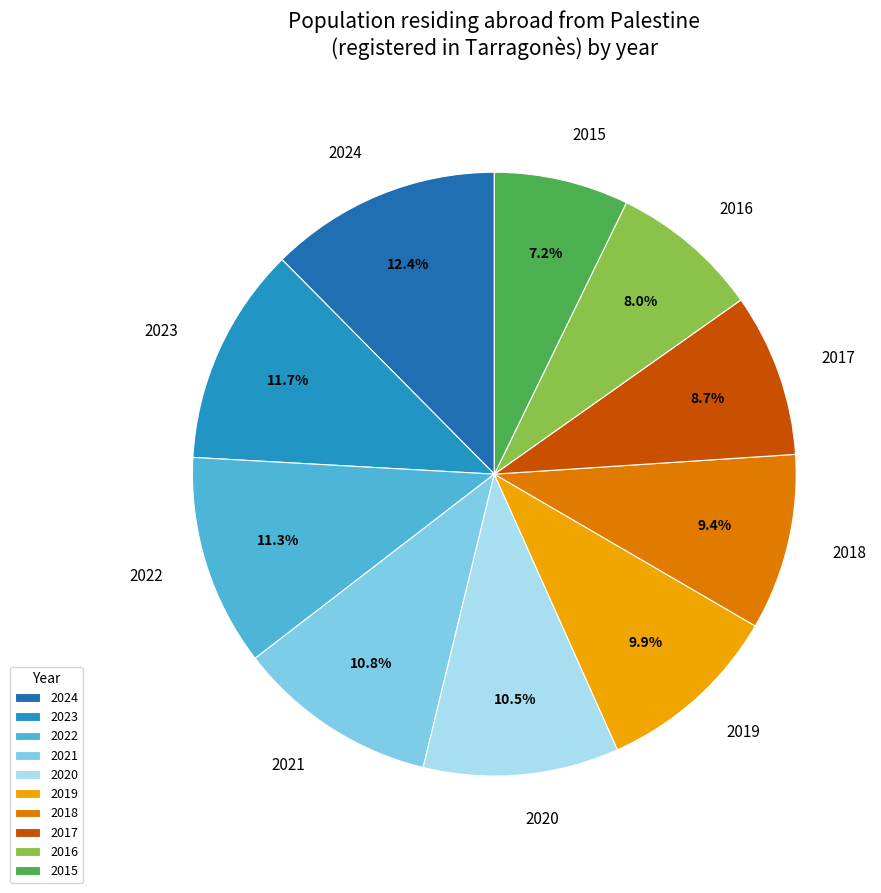

Which category has the biggest portion of the pie?

2024